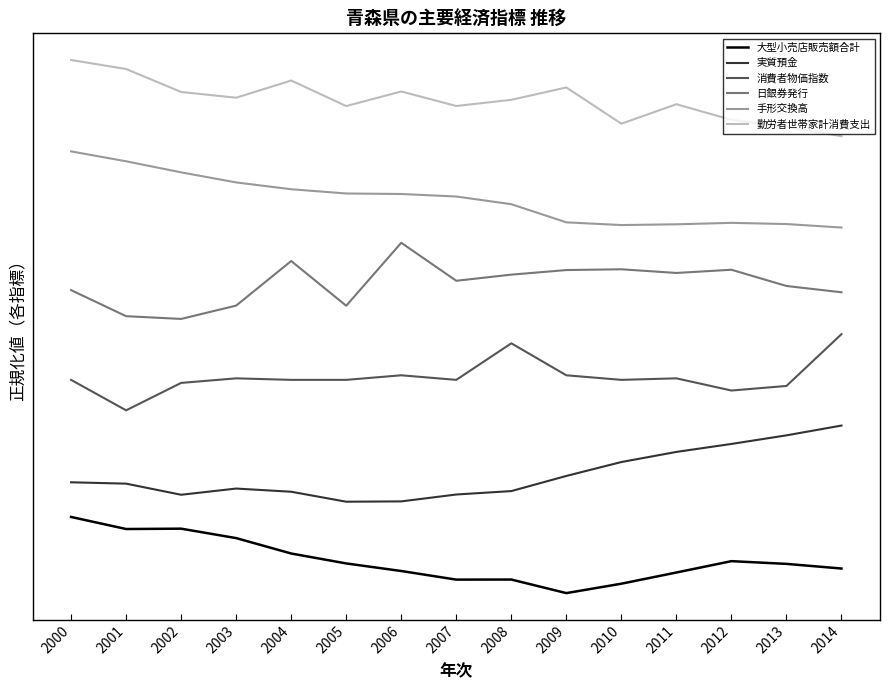

Is the value of 大型小売店販売額合計 at 2007 greater than the value of 実質預金 at 2008?

No